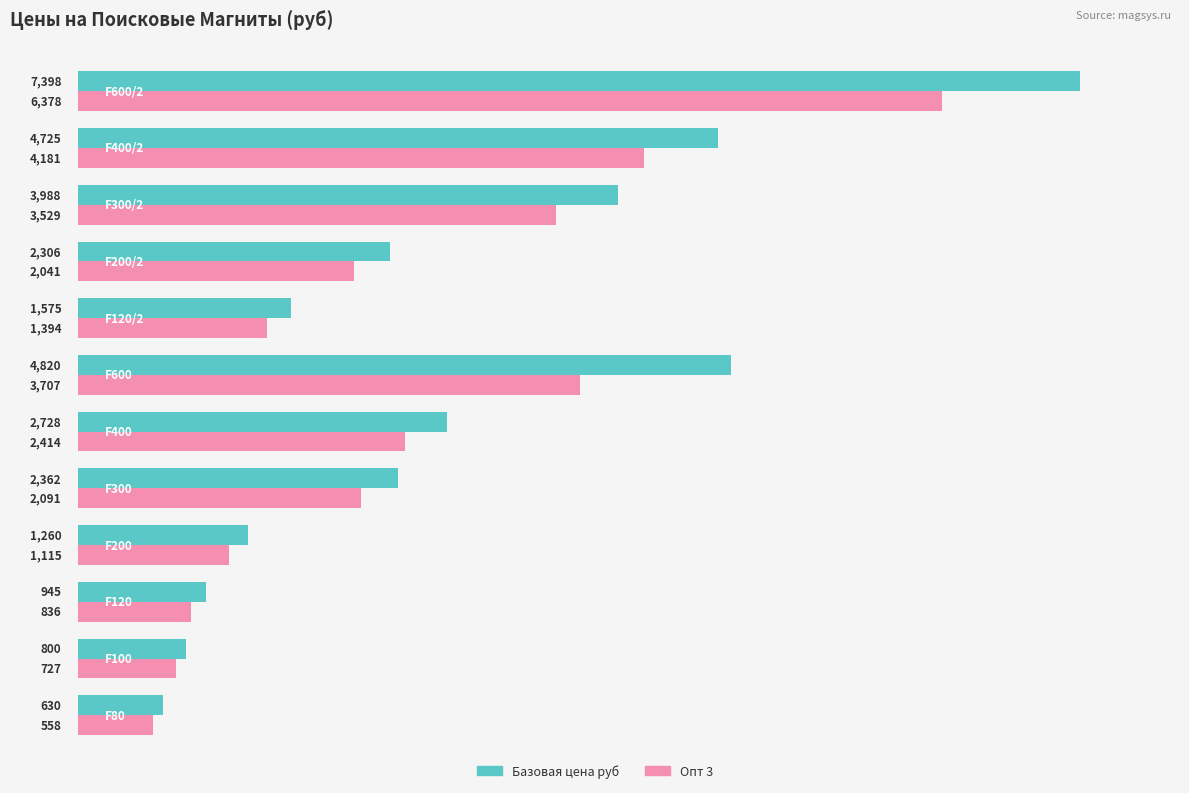

What is the minimum value for Базовая цена руб?

630.0